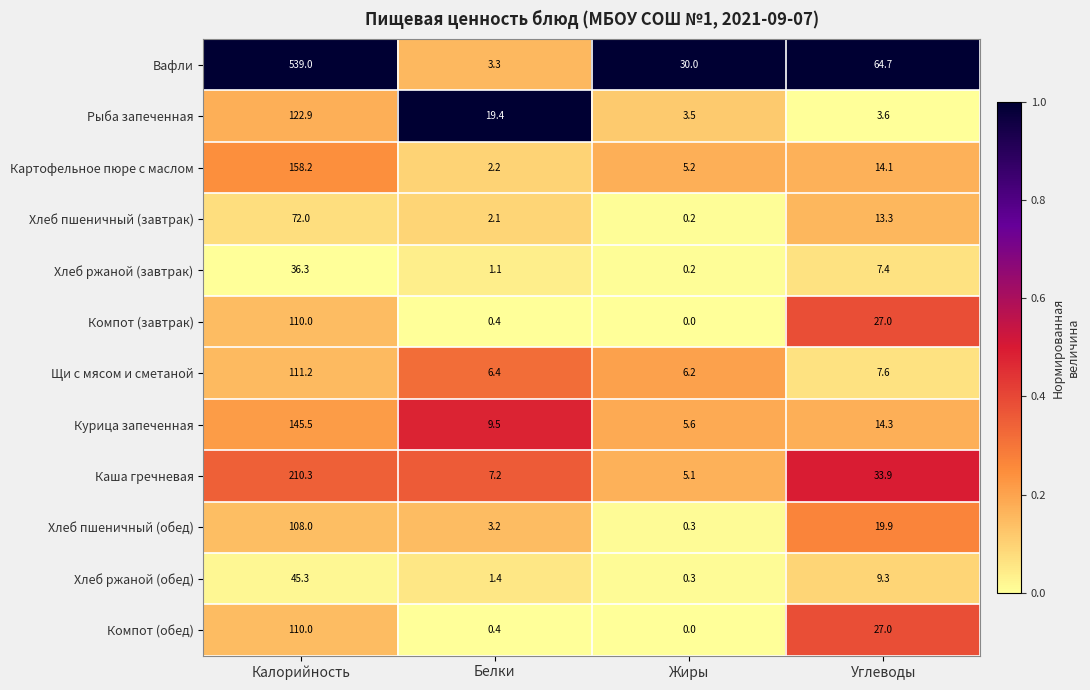

What is the difference between the maximum and minimum values in the Компот (завтрак) series?

110.0